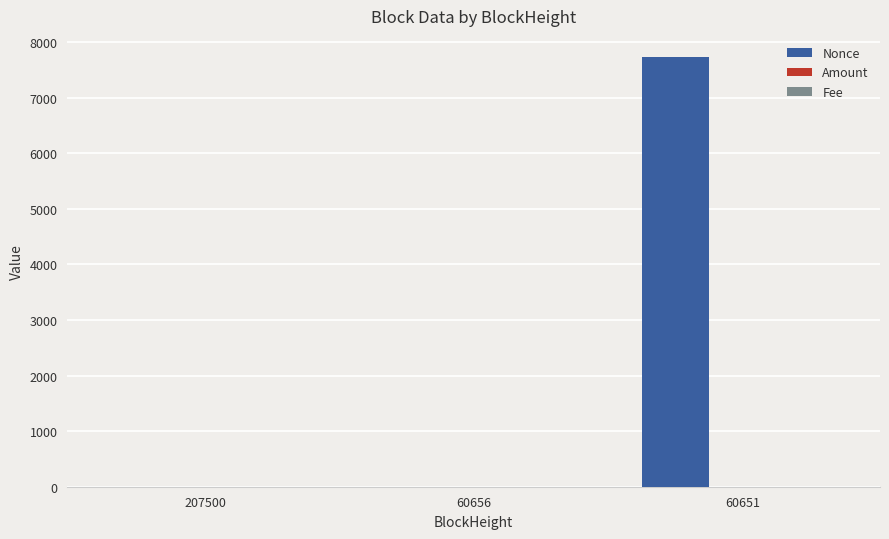

What is the sum of all Nonce values?

7723.0